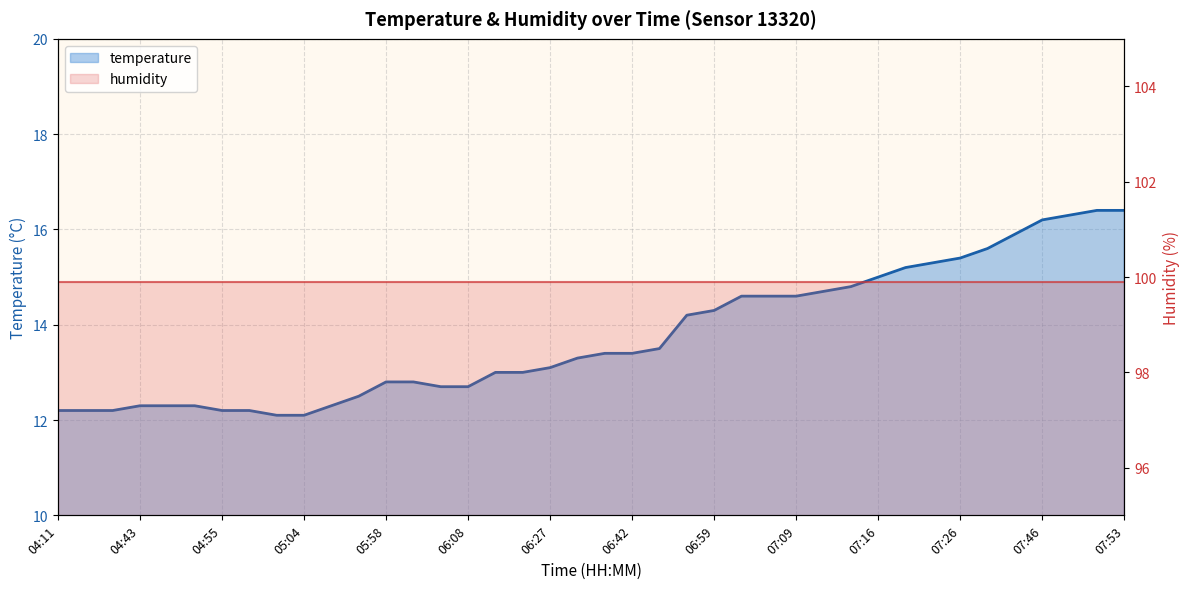

Which has a higher value, 06:01 or 07:46?

07:46